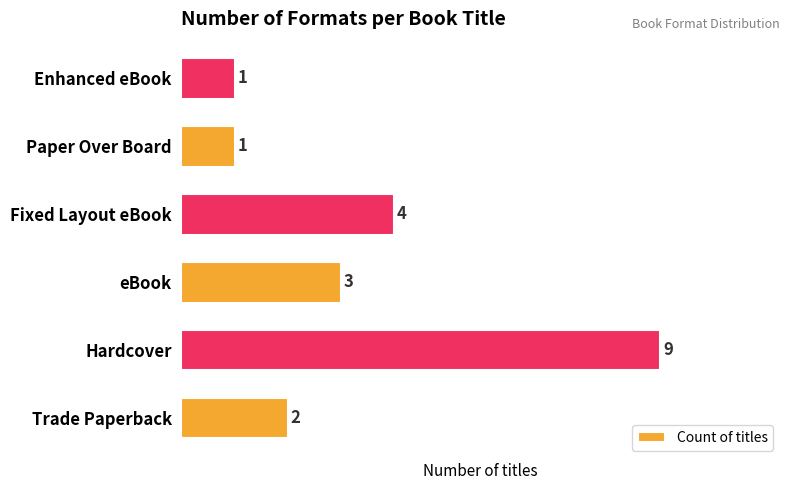

The chart shows a value of 3 at eBook. True or false?

True